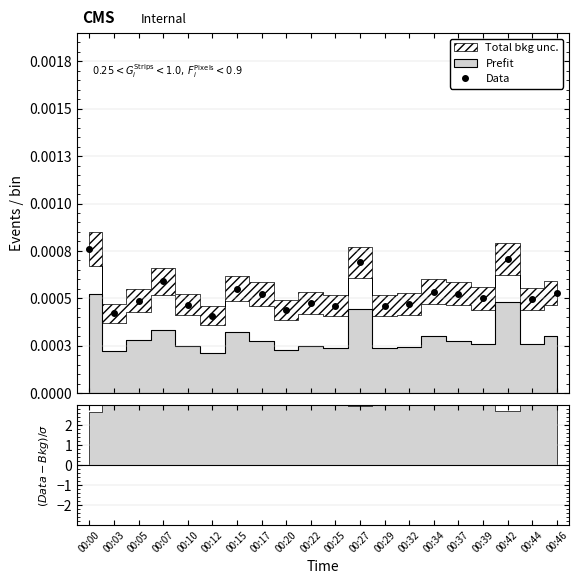

The chart shows a value of 0.0 at 00:17. True or false?

True